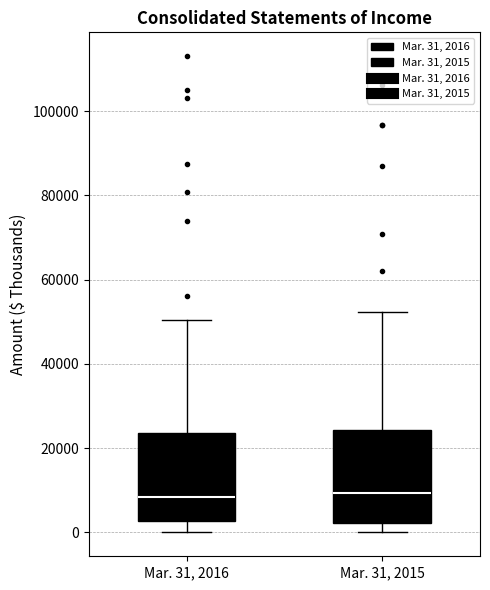

Where is the lower edge of the box for Mar. 31, 2015 on the y-axis? The values are not printed on the chart, so give them approximately, as read against the axis.

2000